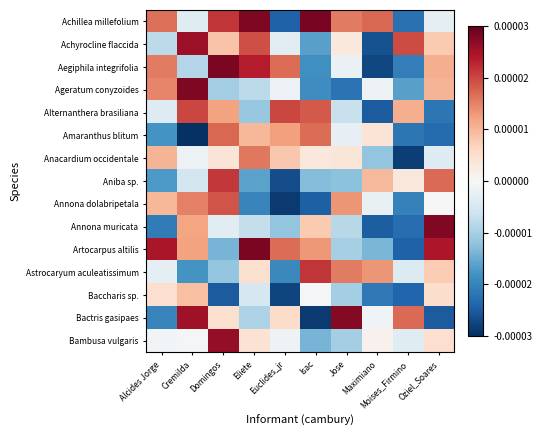

Rank the series by their maximum value, from lowest to highest.

Baccharis sp., Anacardium occidentale, Amaranthus blitum, Annona dolabripetala, Alternanthera brasiliana, Aniba sp., Astrocaryum aculeatissimum, Achyrocline flaccida, Bambusa vulgaris, Bactris gasipaes, Annona muricata, Ageratum conyzoides, Artocarpus altilis, Aegiphila integrifolia, Achillea millefolium